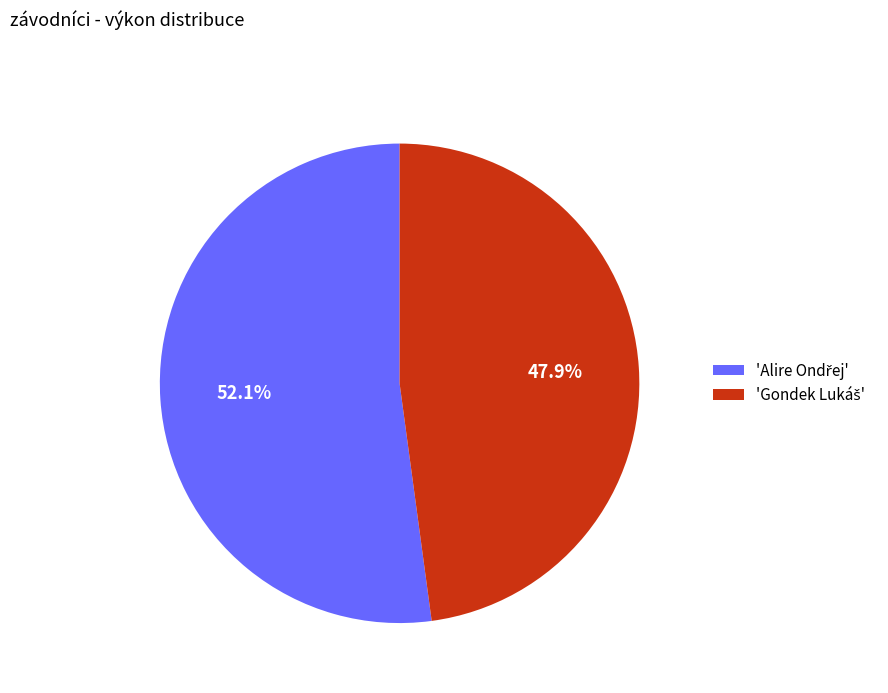

Does any single category account for the majority?

Yes